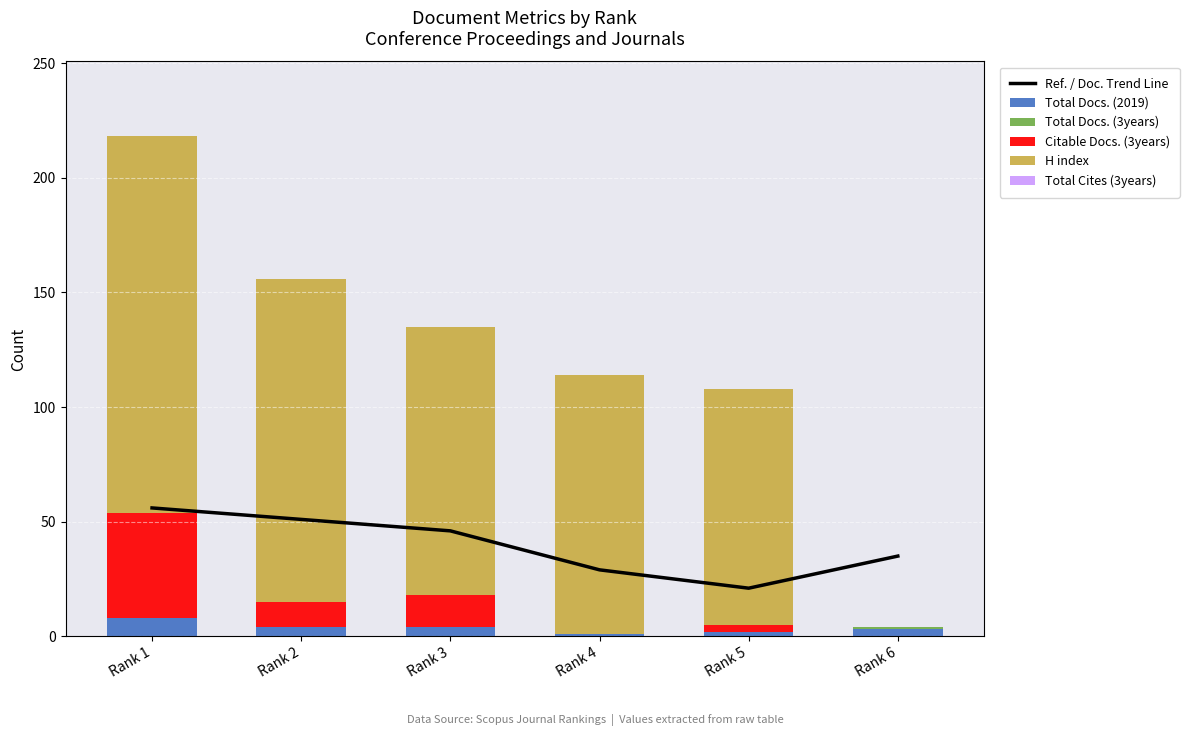

What is the maximum value for Total Docs. (3years)?

1